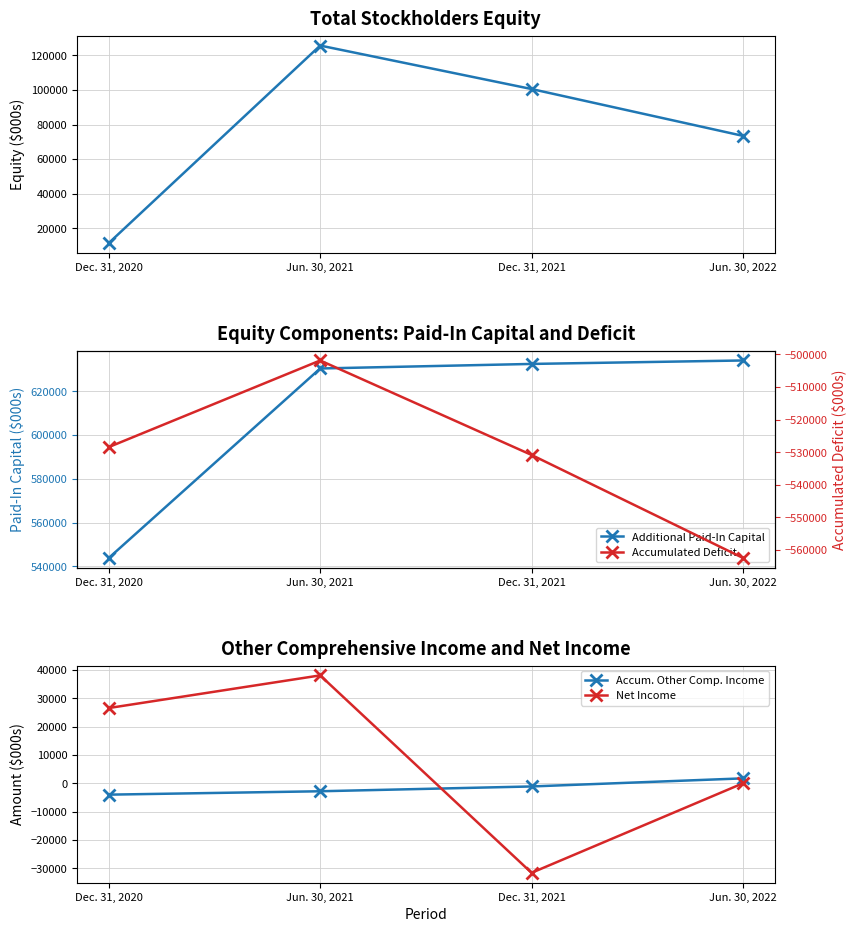

True or false: Accumulated Deficit has a value of -501902 at Jun. 30, 2021.

True